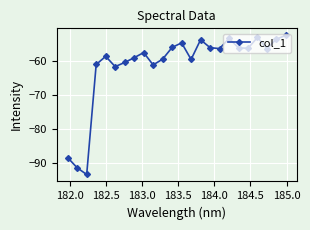

True or false: the data has more than 1 interior local peaks.

True